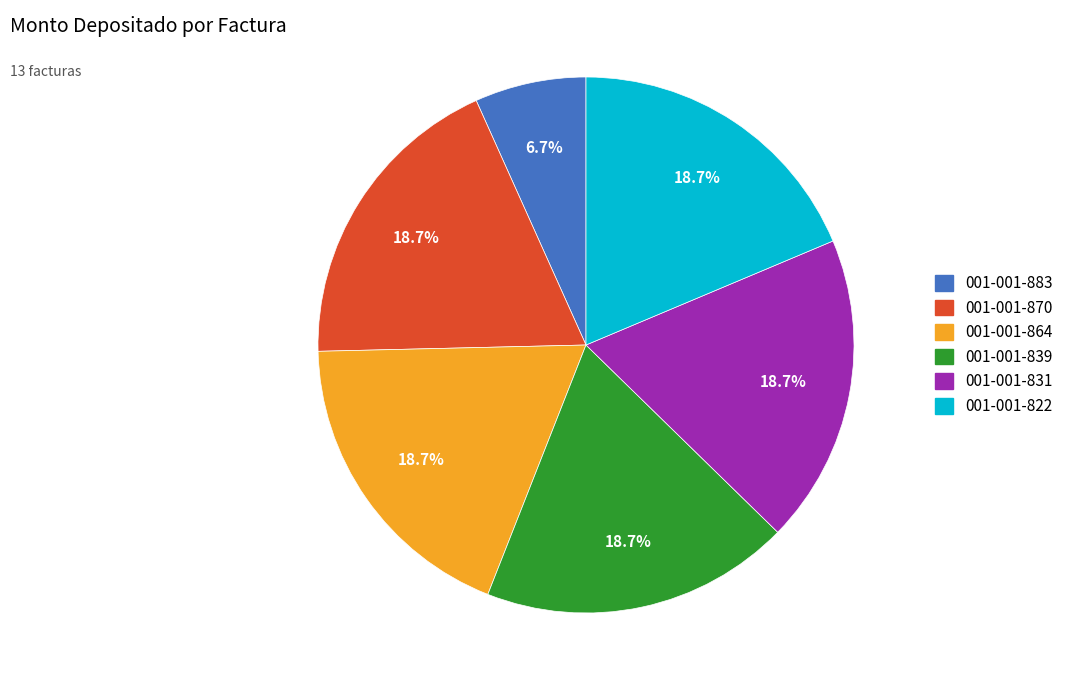

To the nearest percent, what percentage of the pie is 001-001-883?

7%